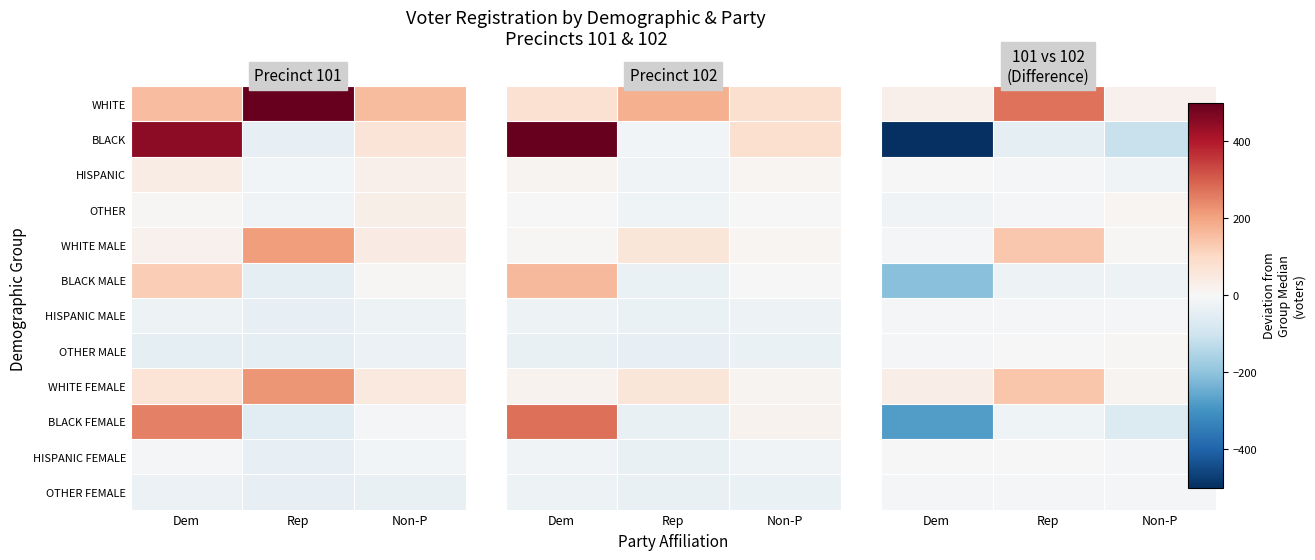

Count the number of data series in this chart.

12